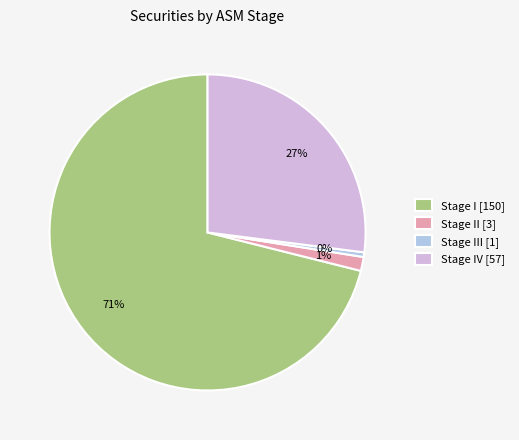

To the nearest percent, what is the combined percentage of Stage II [3] and Stage I [150]?

73%